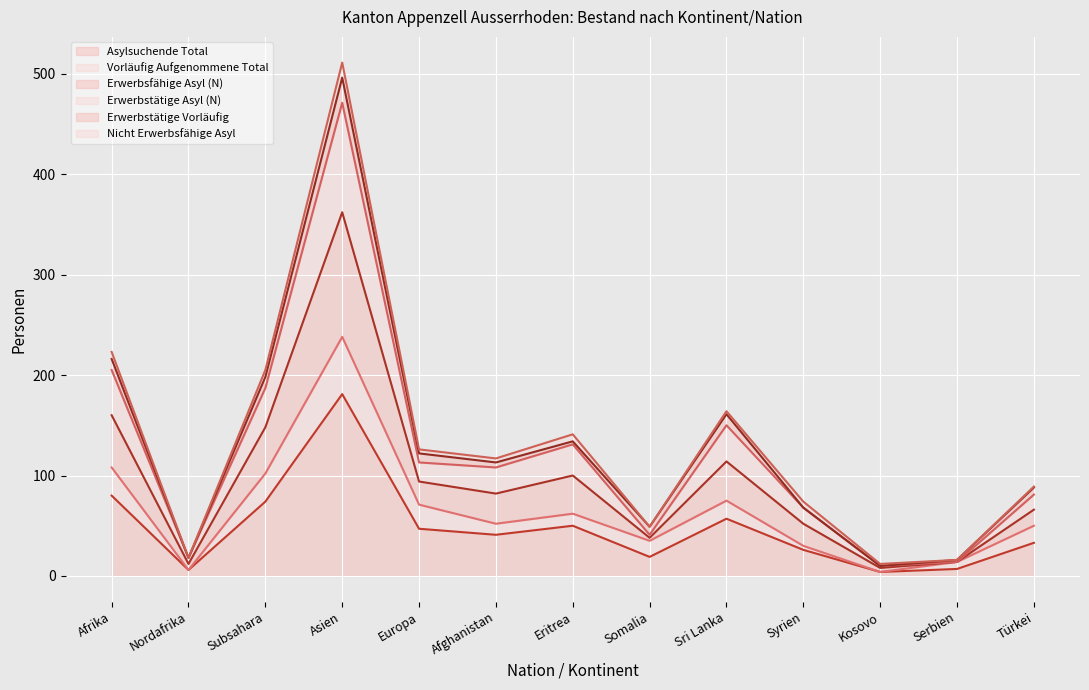

Which series has the largest range (max minus min)?

Nicht Erwerbsfähige Asyl (line)